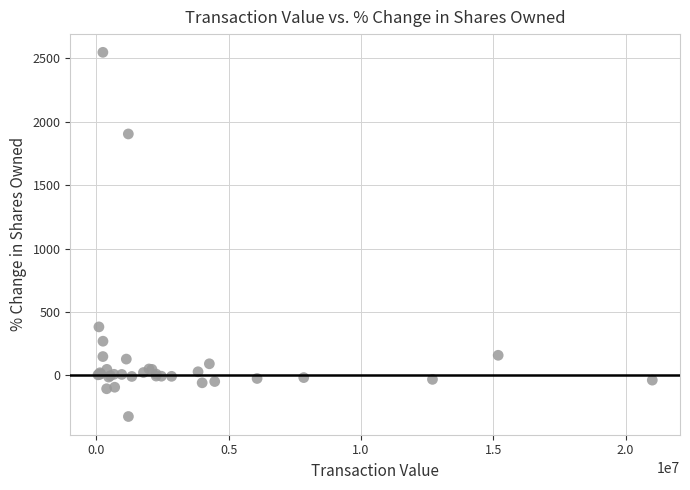

What Y value in the scatter plot is closest to 1111?

382